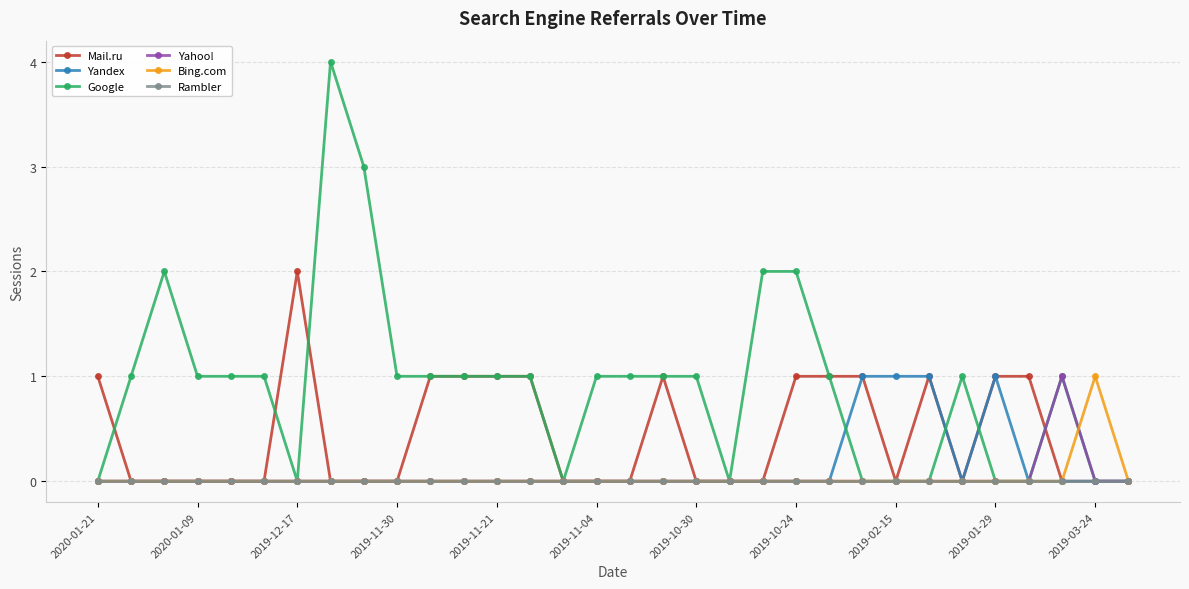

Does the chart have visible grid lines?

Yes